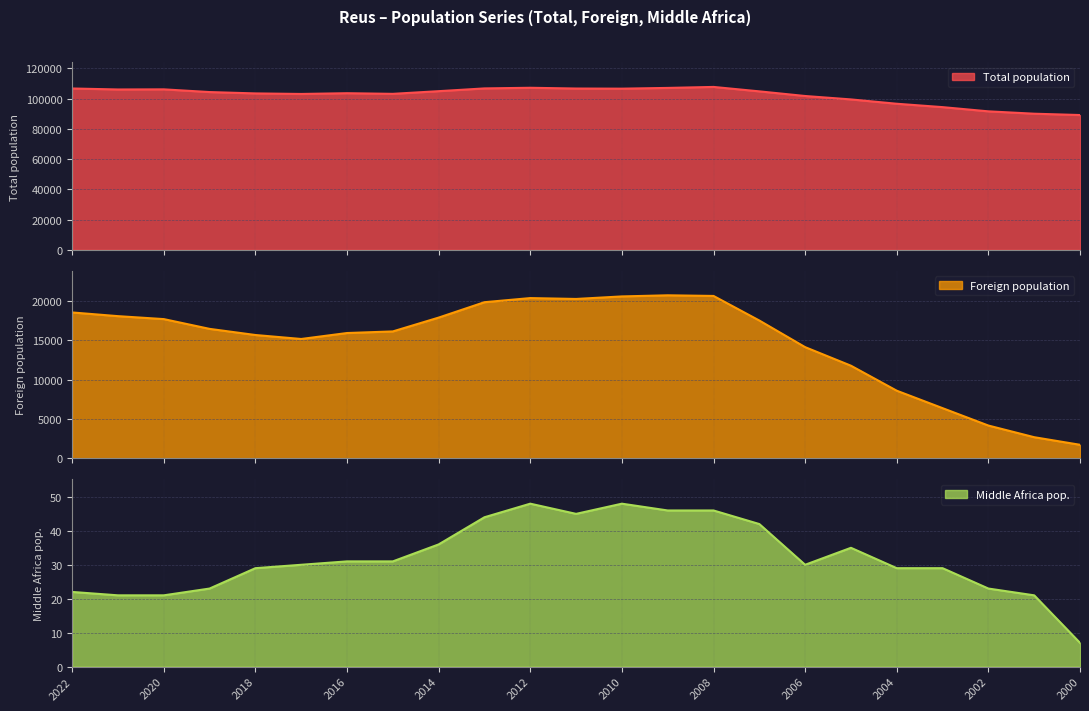

What is the difference between the highest and lowest values at 2000?

89172